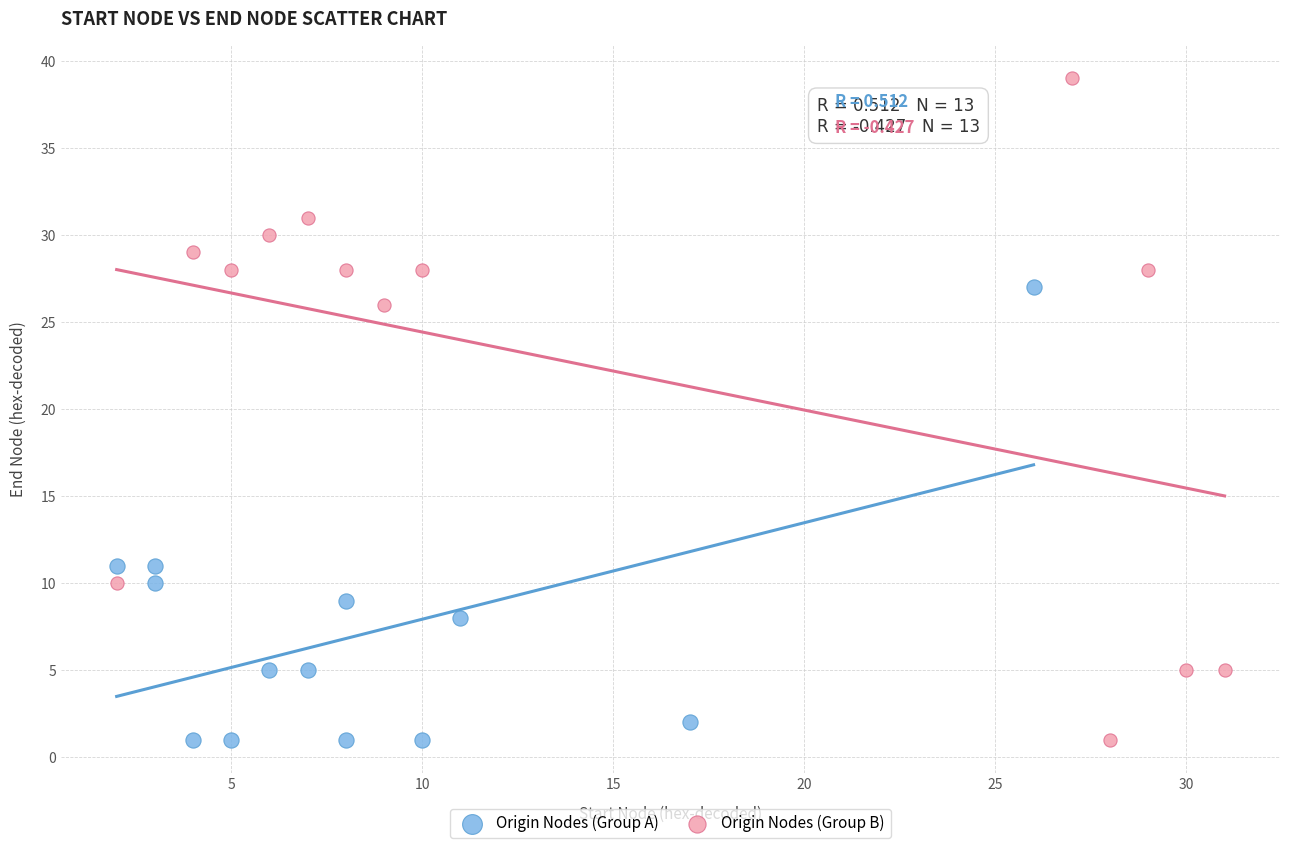

What are all the series names shown in the legend?

Origin Nodes (Group A), Origin Nodes (Group B)